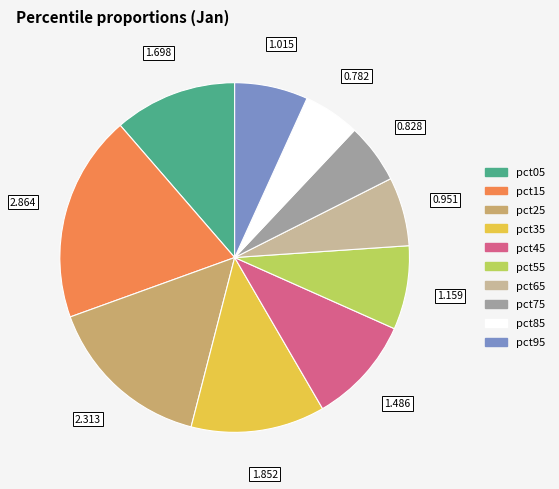

Does pct15 represent more than half of the total?

No